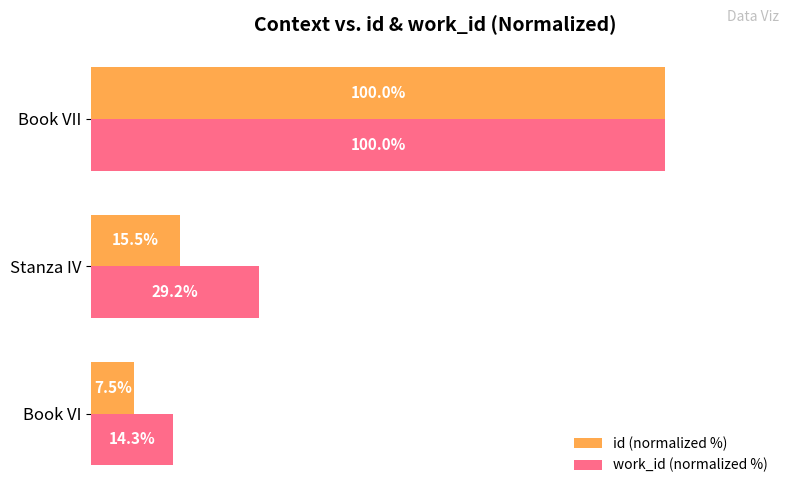

Rank the categories by work_id (normalized %) value from highest to lowest.

Book VII, Stanza IV, Book VI